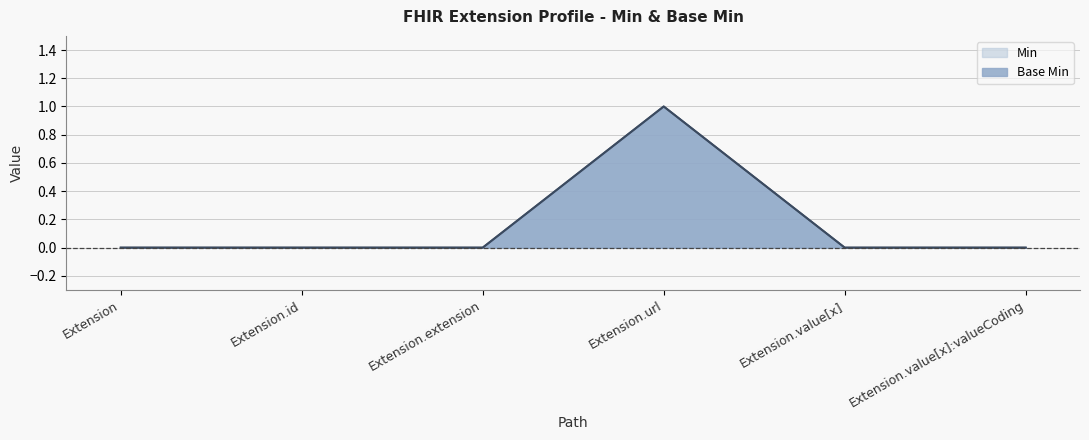

True or false: Base Min and Min intersect in this chart.

False